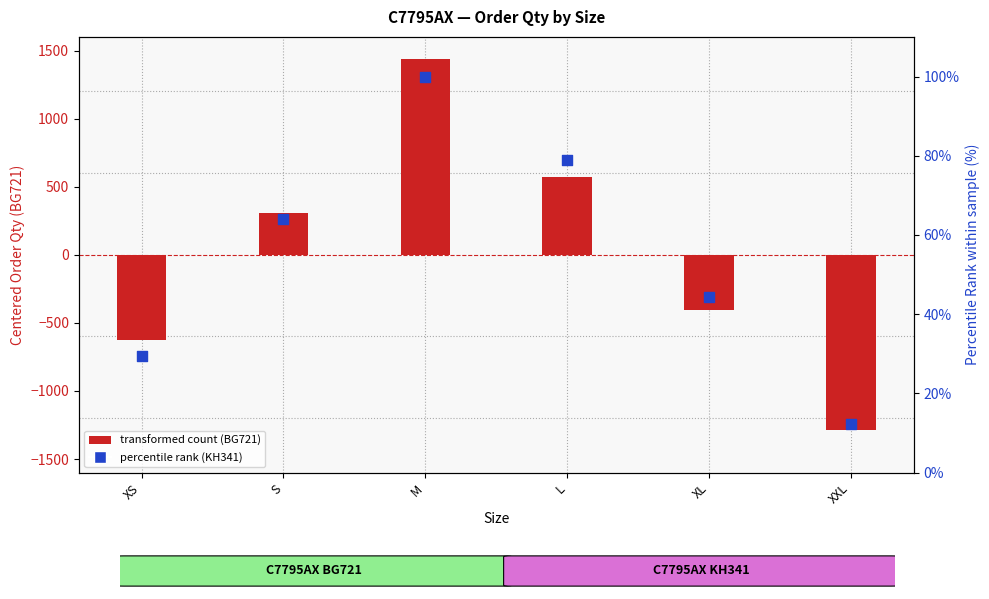

Which series has the largest Y range (max minus min)?

transformed count (BG721)